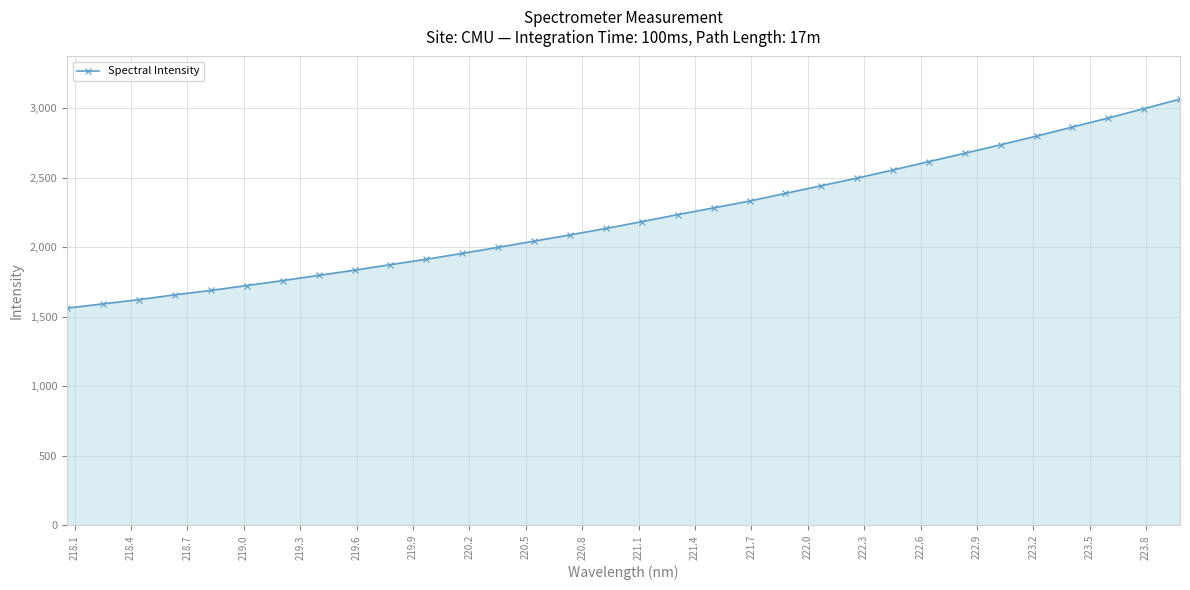

What is the difference between the maximum and minimum values?

1504.1